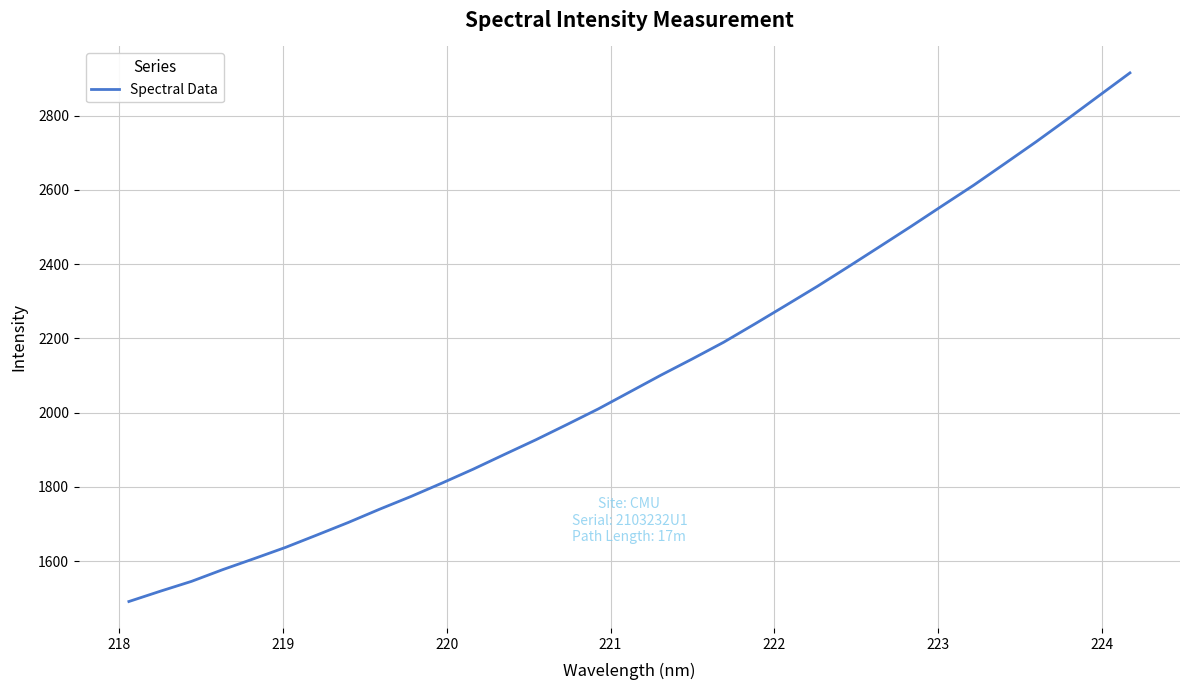

What is the smallest value displayed?

1491.3